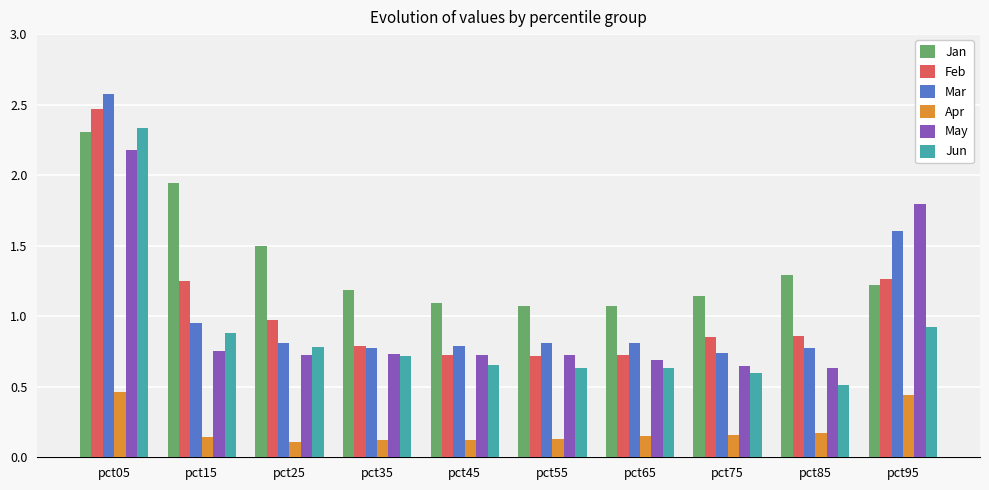

Which series changed the most between pct25 and pct65?

Jan